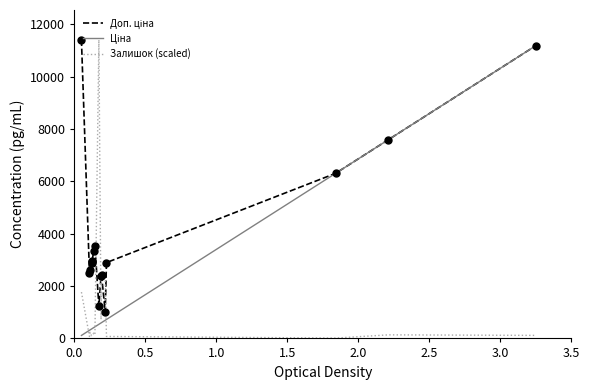

What is the greatest value displayed?

11410.0